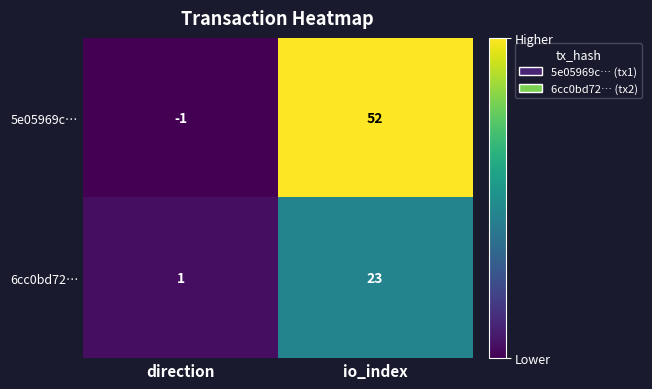

What is the greatest value displayed?

52